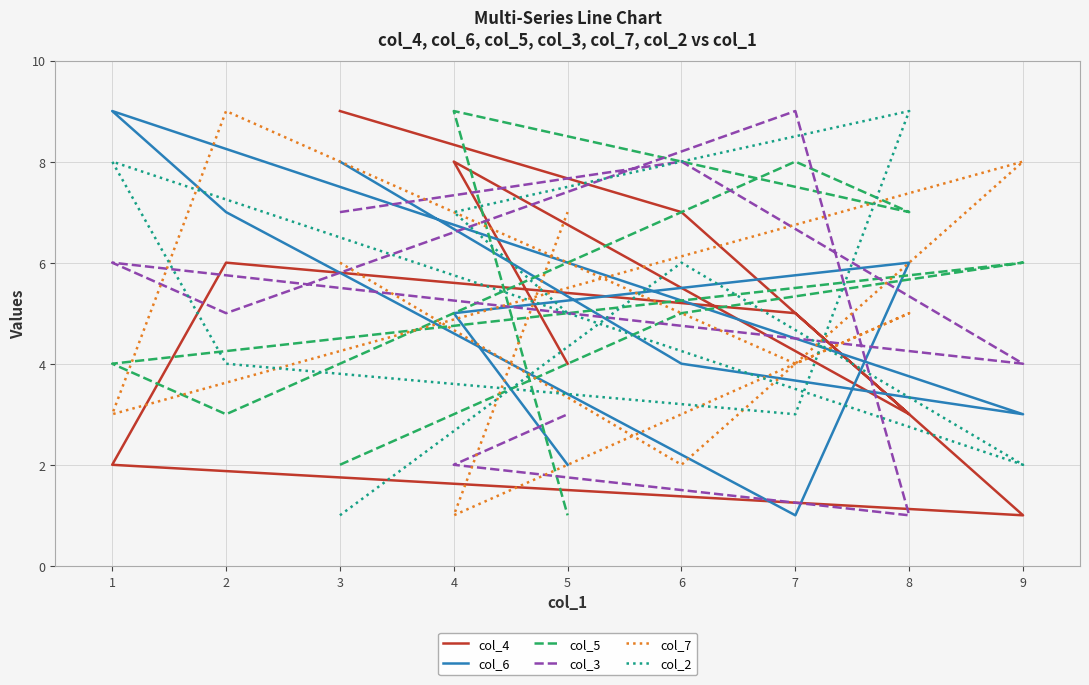

How many interior local peaks does the col_4 series have?

2